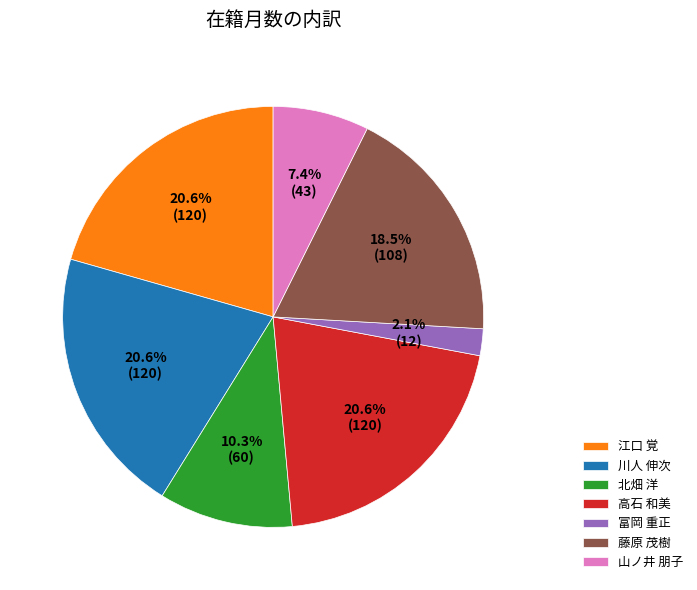

What is the smallest slice in the pie chart?

富岡 重正